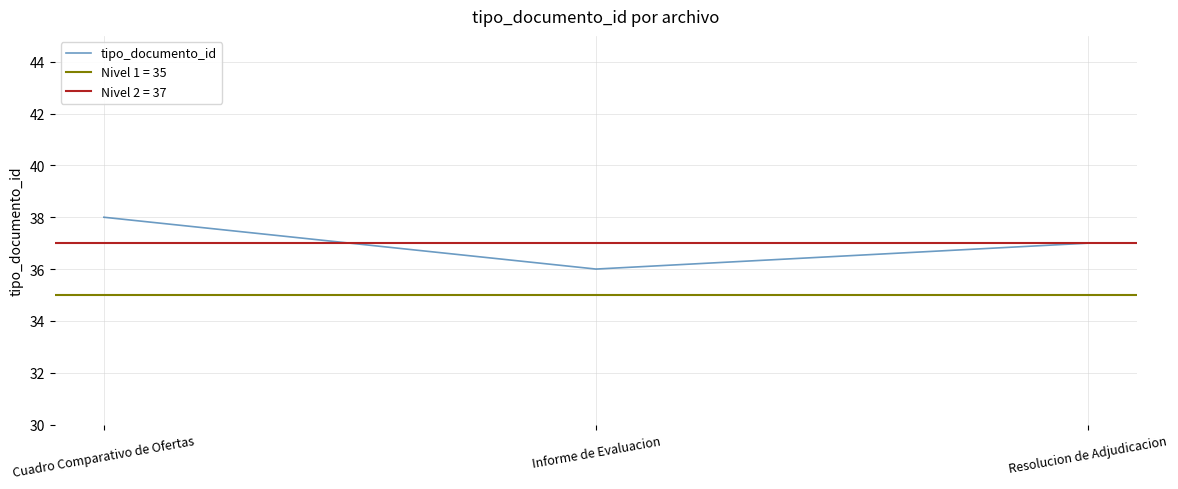

Reading left to right, list all the values displayed in this chart.

Cuadro Comparativo de Ofertas=38	Informe de Evaluacion=36	Resolucion de Adjudicacion=37